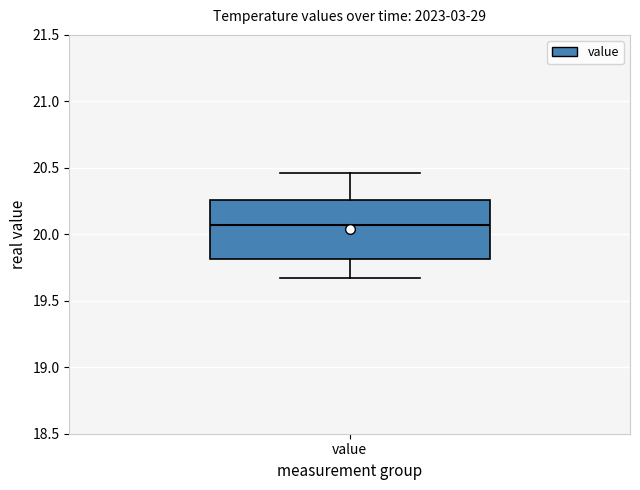

Transcribe this box plot: give where the median line is, the range the box spans, and where the two whiskers end, as read against the y-axis. The values are not printed on the chart, so give them approximately, as read against the axis.

median 20.05, box 19.80 to 20.25, whiskers 19.65 to 20.45